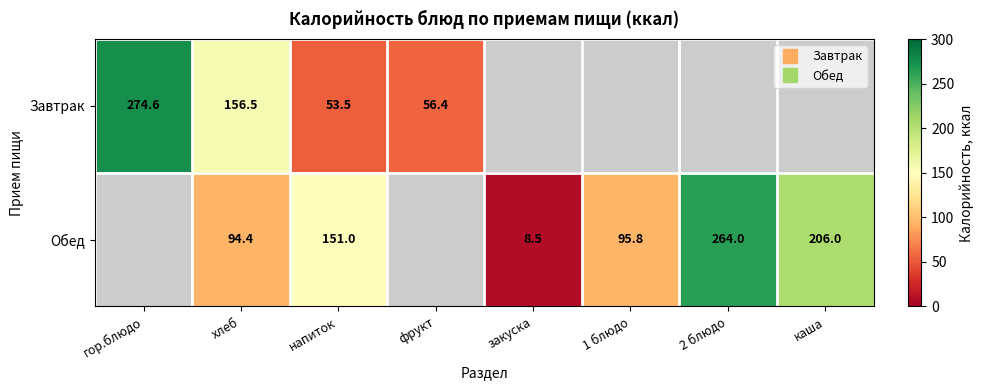

Is it true that Обед equals 151.0 at напиток?

True